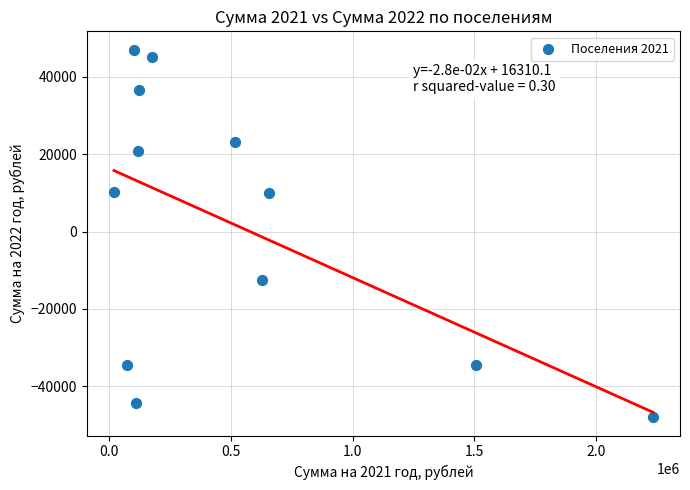

What is the range of X values (max minus min)?

2214724.0